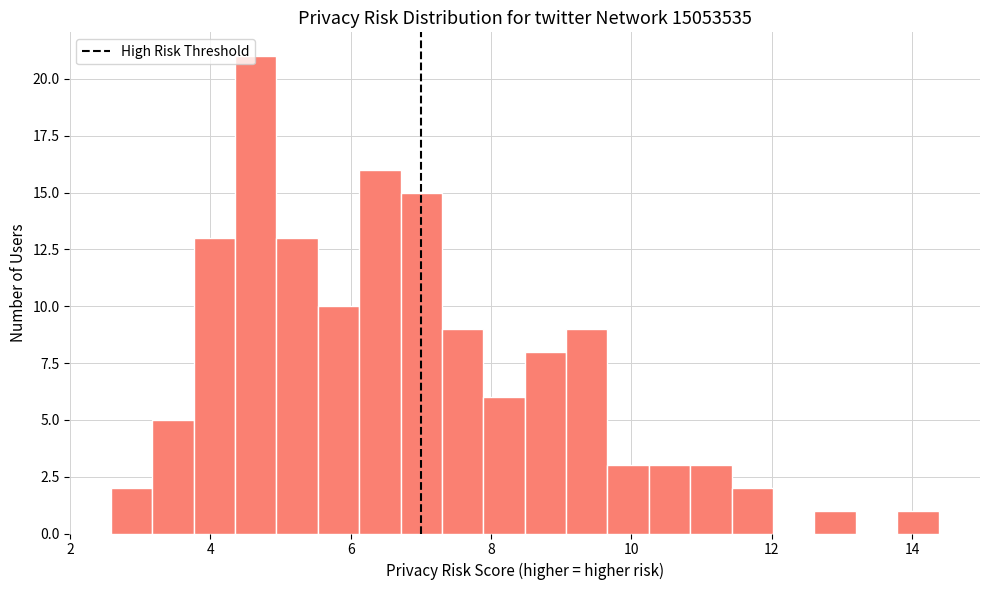

Read against the x-axis, roughly where is the centre of the tallest bar?

4.6